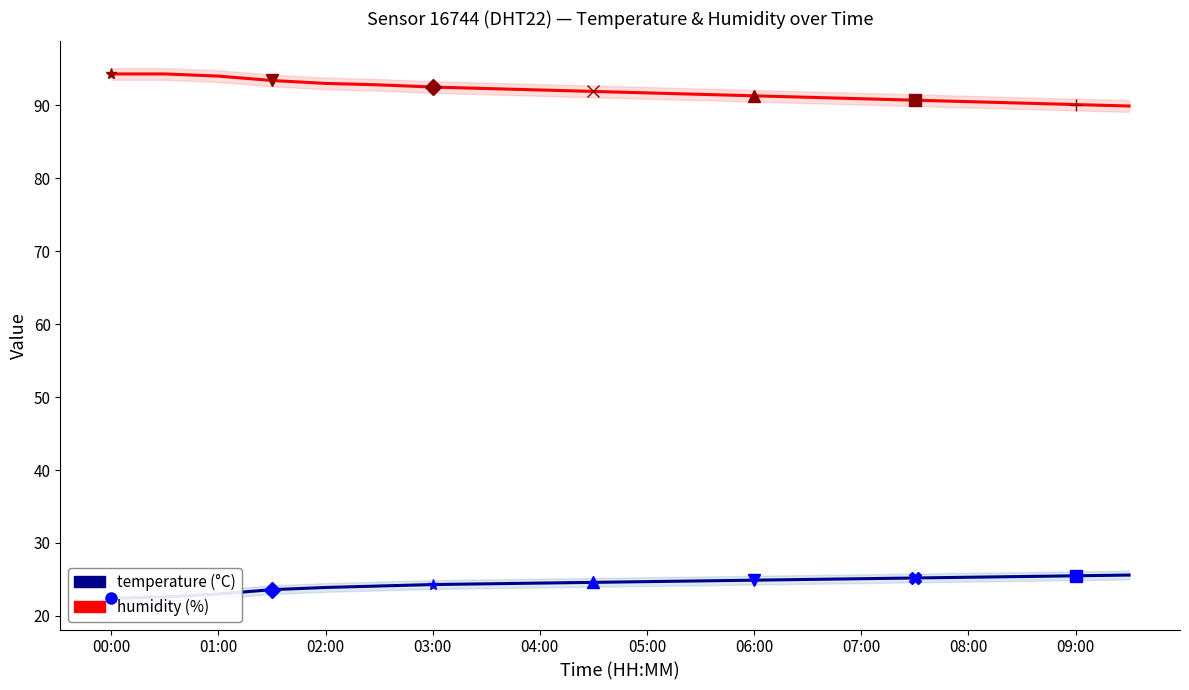

What is the label of the 2nd point from the left?

01:00